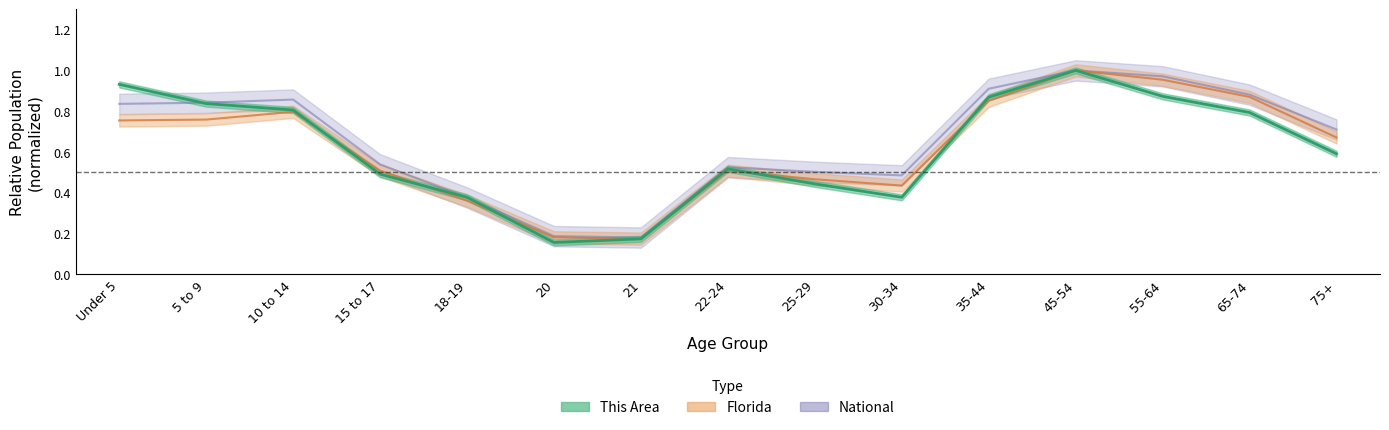

Read the National value at 45-54.

1.0